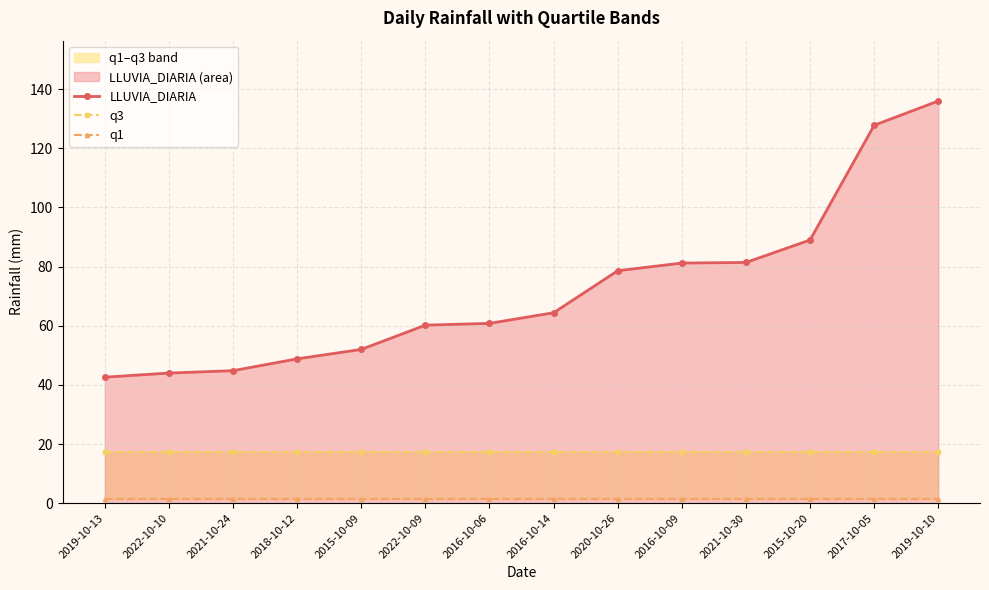

List the labels in order of q1 value, largest first.

2019-10-13, 2022-10-10, 2021-10-24, 2018-10-12, 2015-10-09, 2022-10-09, 2016-10-06, 2016-10-14, 2020-10-26, 2016-10-09, 2021-10-30, 2015-10-20, 2017-10-05, 2019-10-10